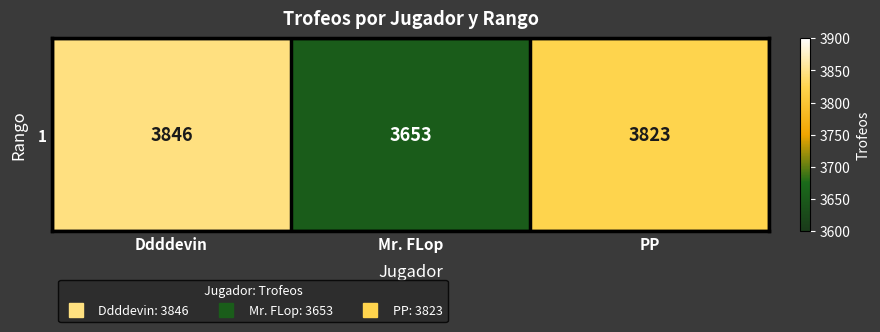

Which category has the lowest value across all series?

Mr. FLop